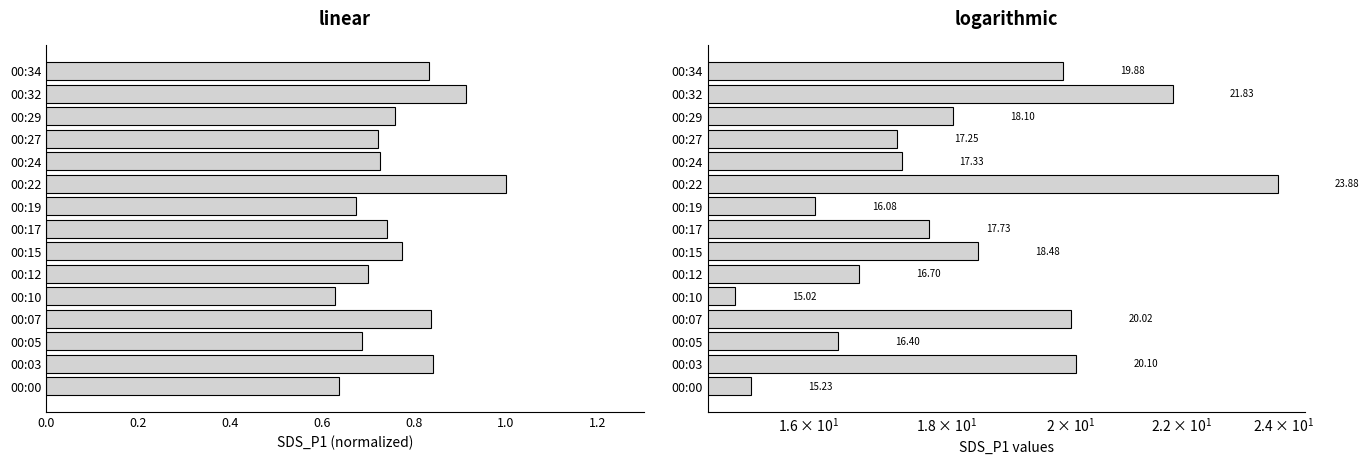

Is it true that SDS_P1 (normalized) equals 0.8 at 00:34?

True